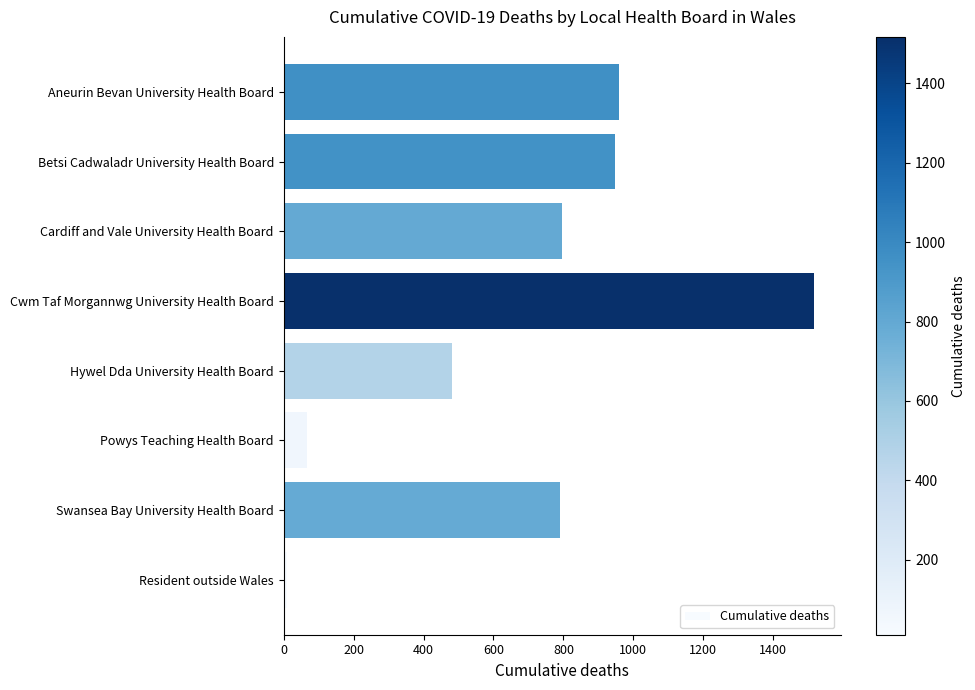

What is the average value?

696